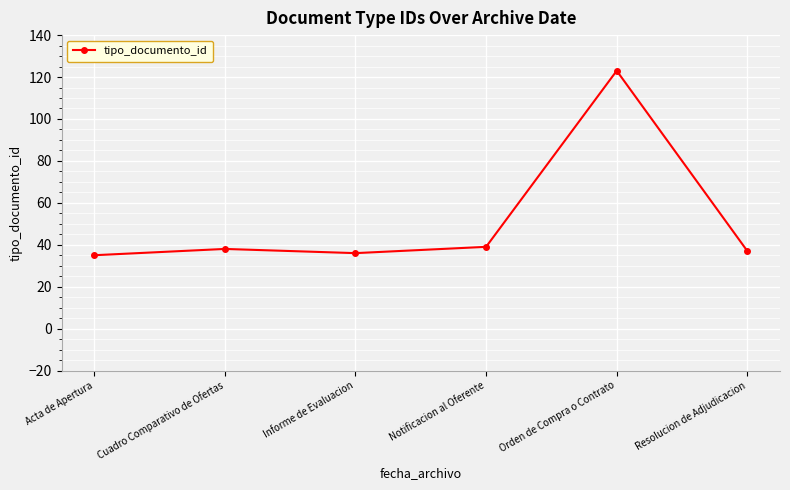

What is the greatest value displayed?

123